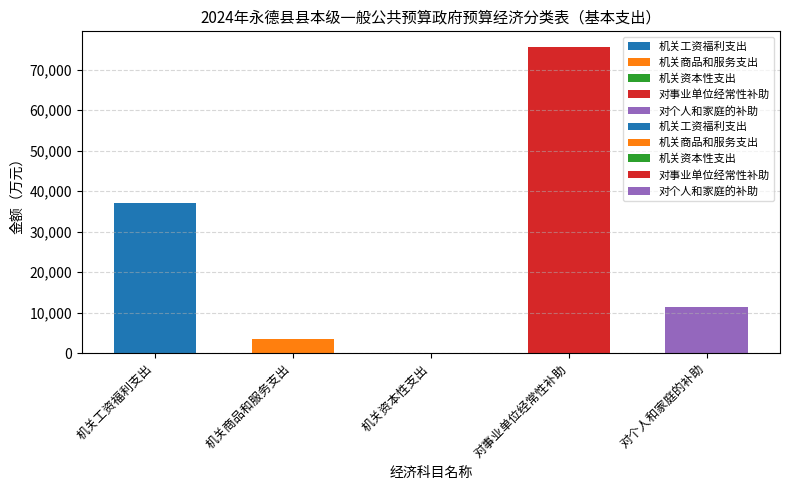

What are all the series names shown in the legend?

机关工资福利支出, 机关商品和服务支出, 机关资本性支出, 对事业单位经常性补助, 对个人和家庭的补助